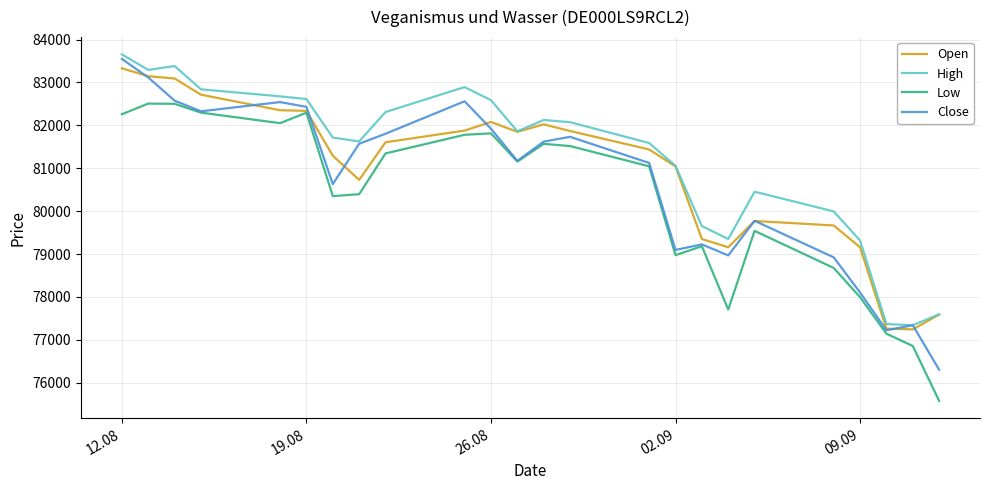

True or false: High and Low cross at least once.

False